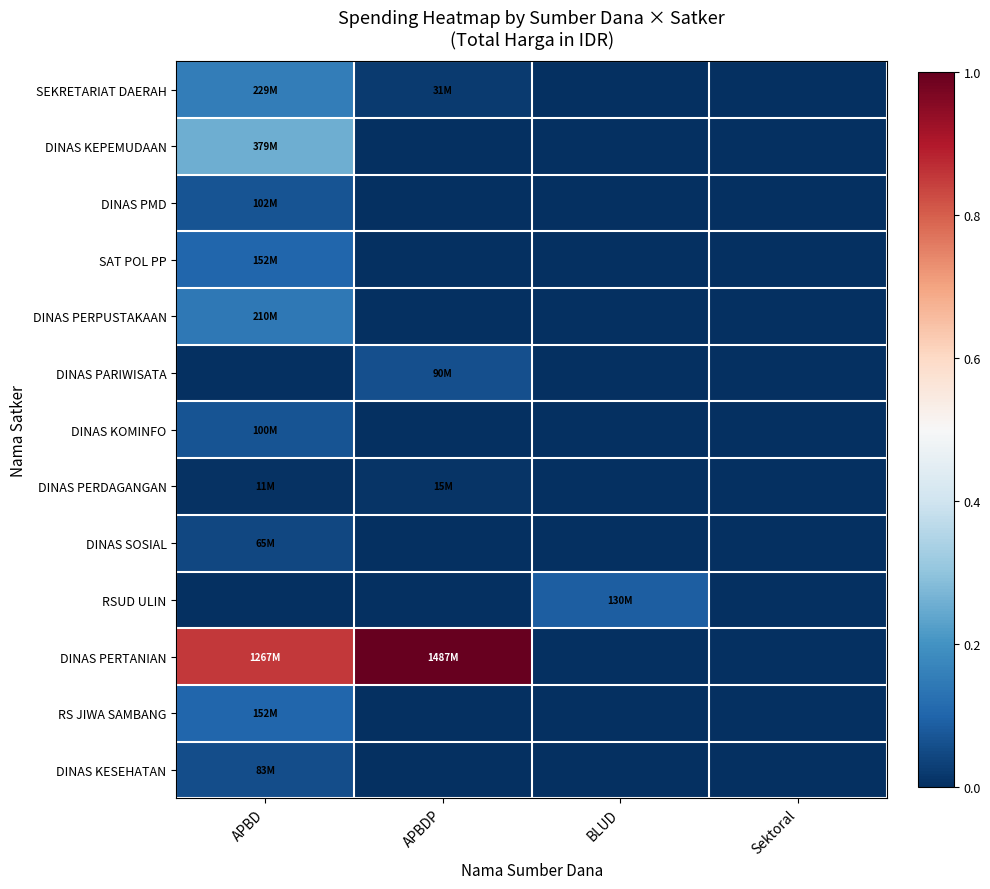

Which series has the widest spread of values?

DINAS PERTANIAN